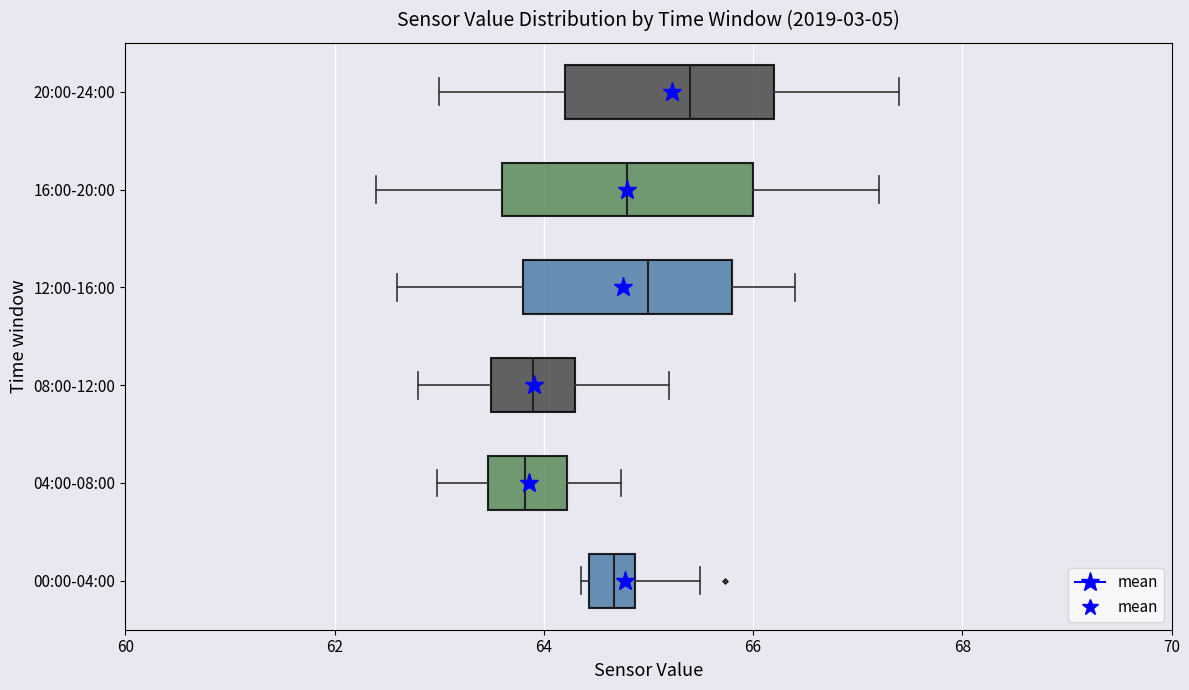

Where is the left edge of the box for 12:00-16:00 on the x-axis? The values are not printed on the chart, so give them approximately, as read against the axis.

63.8